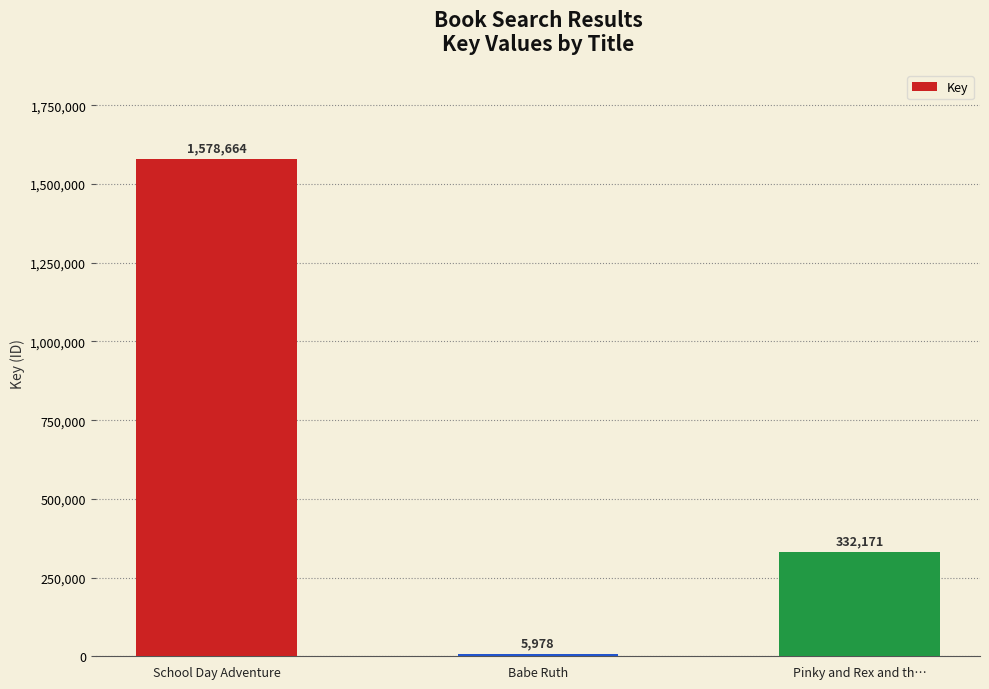

What is the maximum value shown in the chart?

1578664